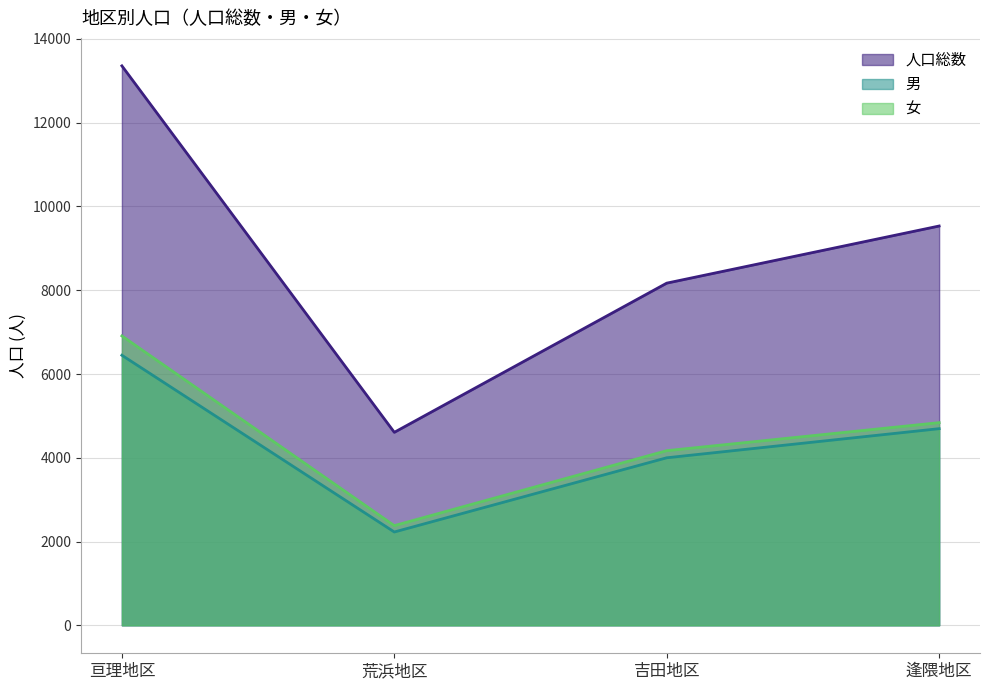

Rank the series by their maximum value, from lowest to highest.

男, 女, 人口総数